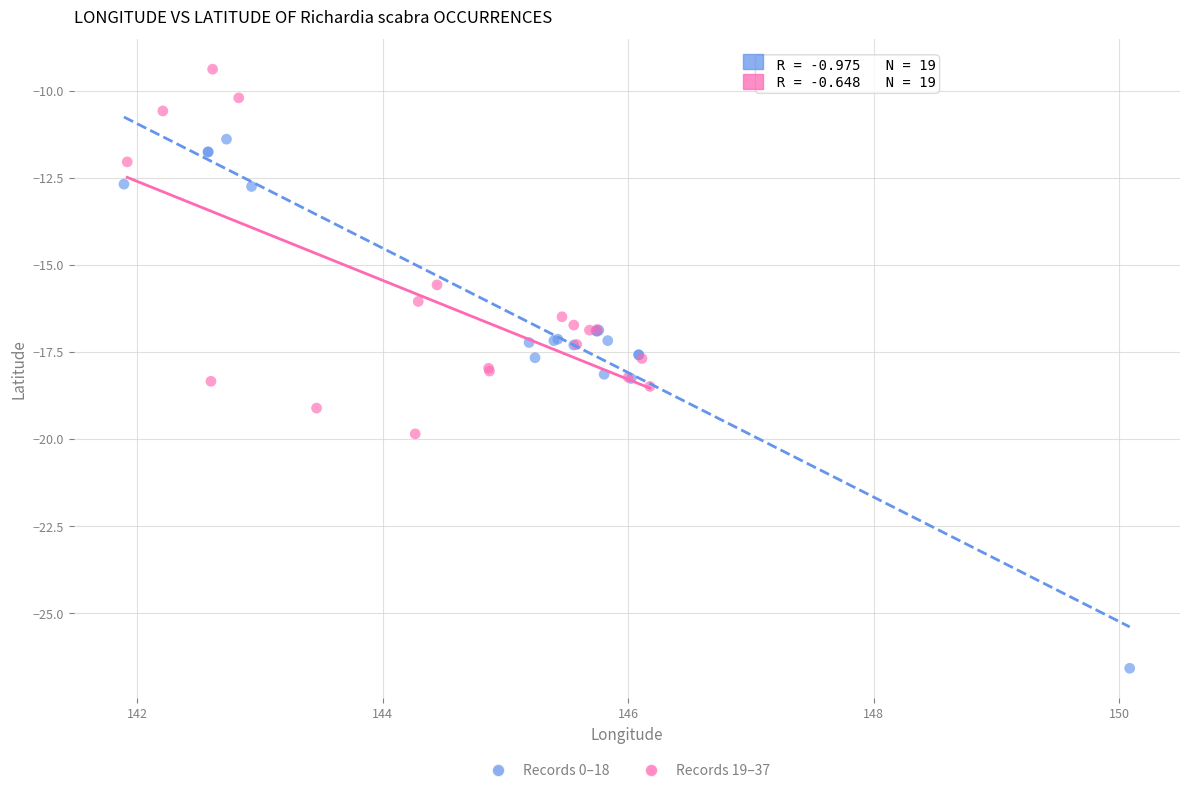

Which series reaches the maximum Y coordinate?

Records 19–37